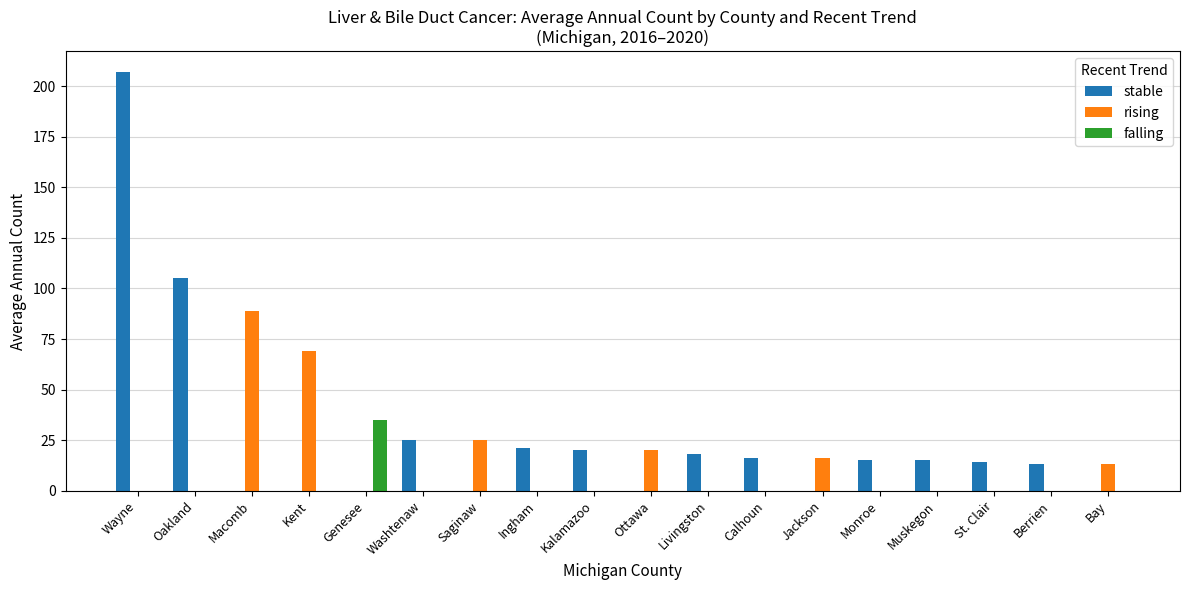

Reading left to right, transcribe all the data shown in this chart.

stable: Wayne=207	Oakland=105	Macomb=0	Kent=0	Genesee=0	Washtenaw=25	Saginaw=0	Ingham=21	Kalamazoo=20	Ottawa=0	Livingston=18	Calhoun=16	Jackson=0	Monroe=15	Muskegon=15	St. Clair=14	Berrien=13	Bay=0
rising: Wayne=0	Oakland=0	Macomb=89	Kent=69	Genesee=0	Washtenaw=0	Saginaw=25	Ingham=0	Kalamazoo=0	Ottawa=20	Livingston=0	Calhoun=0	Jackson=16	Monroe=0	Muskegon=0	St. Clair=0	Berrien=0	Bay=13
falling: Wayne=0	Oakland=0	Macomb=0	Kent=0	Genesee=35	Washtenaw=0	Saginaw=0	Ingham=0	Kalamazoo=0	Ottawa=0	Livingston=0	Calhoun=0	Jackson=0	Monroe=0	Muskegon=0	St. Clair=0	Berrien=0	Bay=0